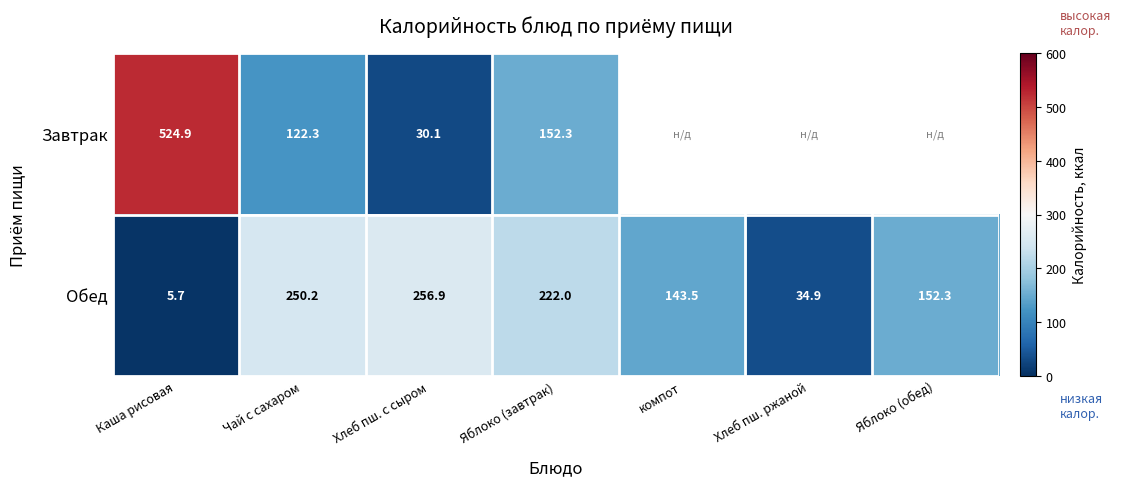

At which label does Обед first exceed 152?

Чай с сахаром